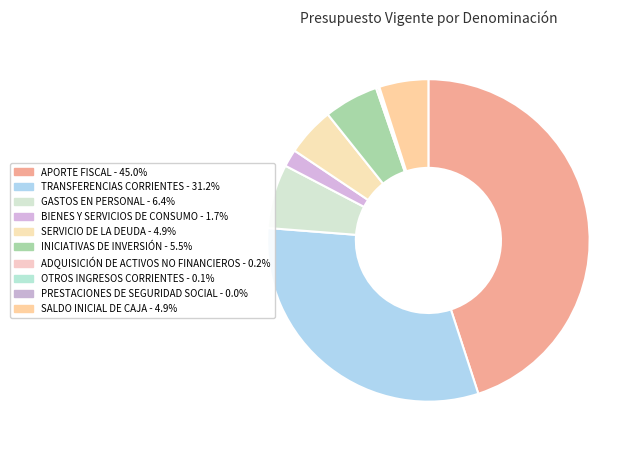

Count the number of slices in the pie.

10